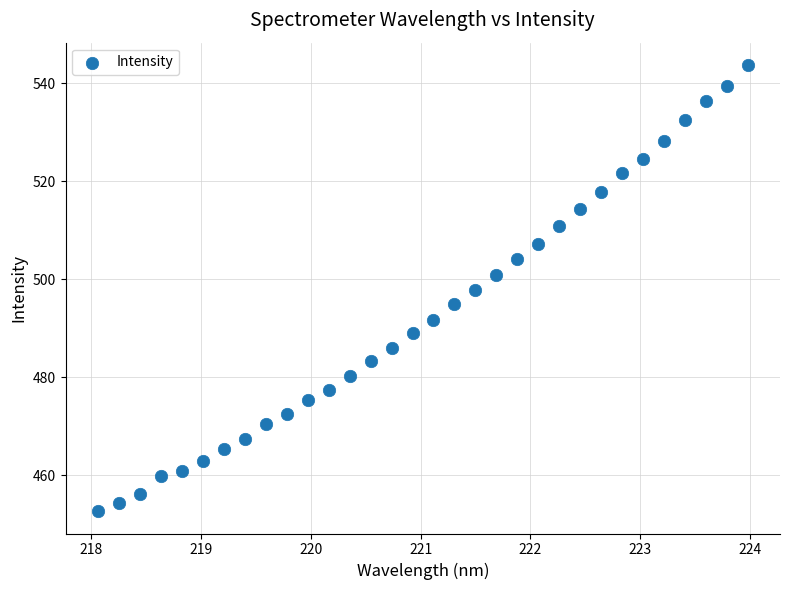

What is the range of Y values (max minus min)?

91.1